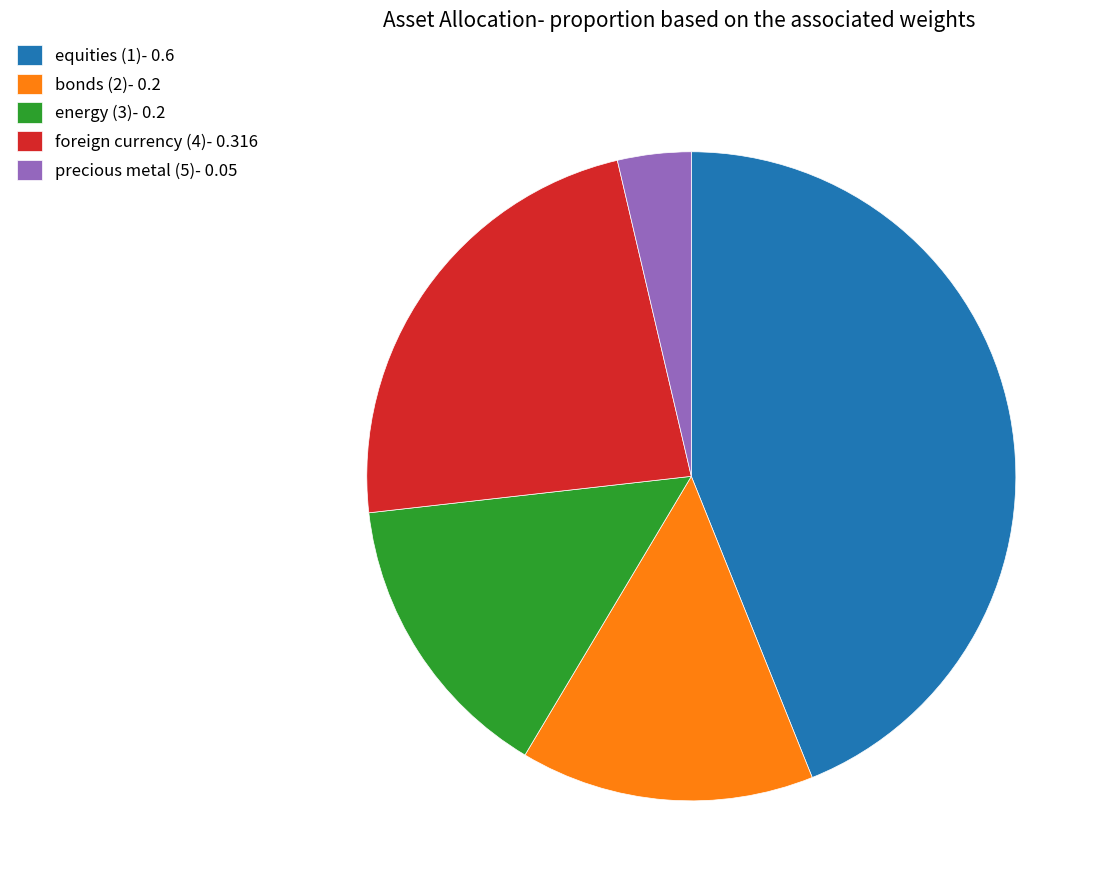

Between equities (1) and energy (3), which is larger?

equities (1)